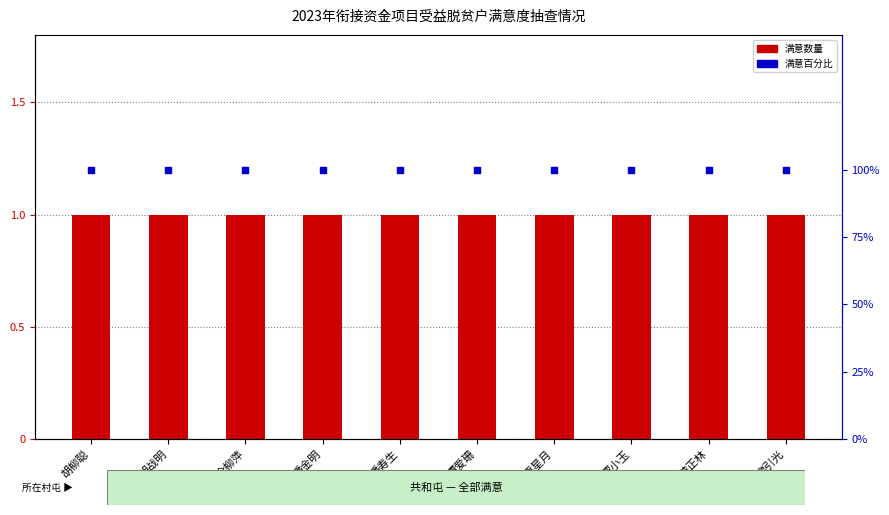

Which series contains the lowest Y value?

满意数量